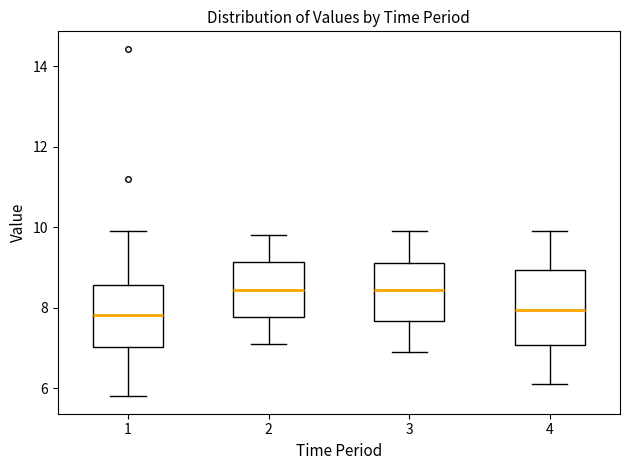

Reading left to right, transcribe this box plot: for each box, give where its median line is, the range the box spans, and where its two whiskers end, as read against the y-axis. The values are not printed on the chart, so give them approximately, as read against the axis.

1: median 7.8, box 7.0 to 8.6, whiskers 5.8 to 10.0
2: median 8.4, box 7.8 to 9.2, whiskers 7.2 to 9.8
3: median 8.4, box 7.6 to 9.2, whiskers 7.0 to 10.0
4: median 8.0, box 7.0 to 9.0, whiskers 6.2 to 10.0